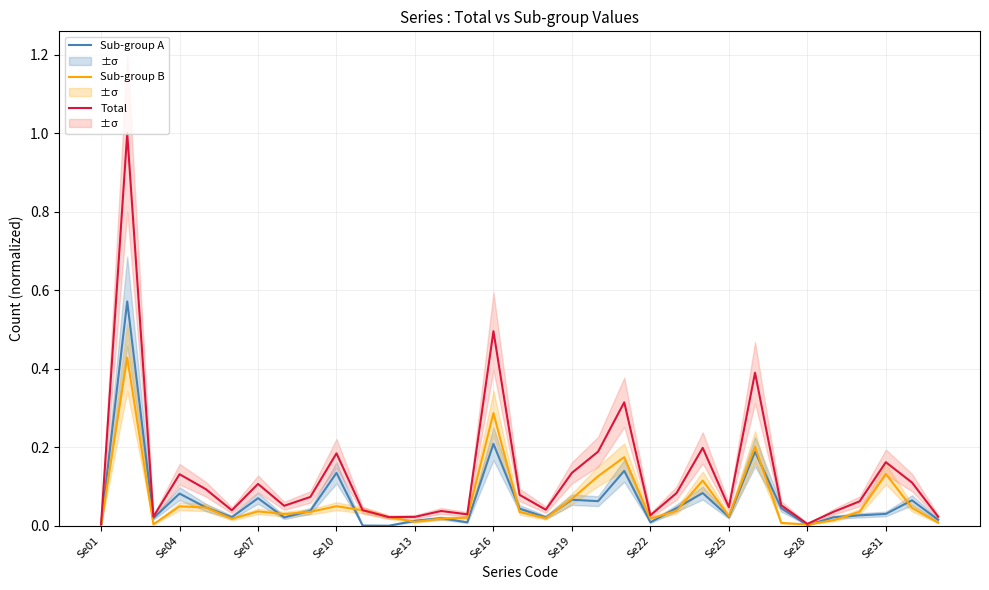

Which has a higher value, 29 or 15?

15